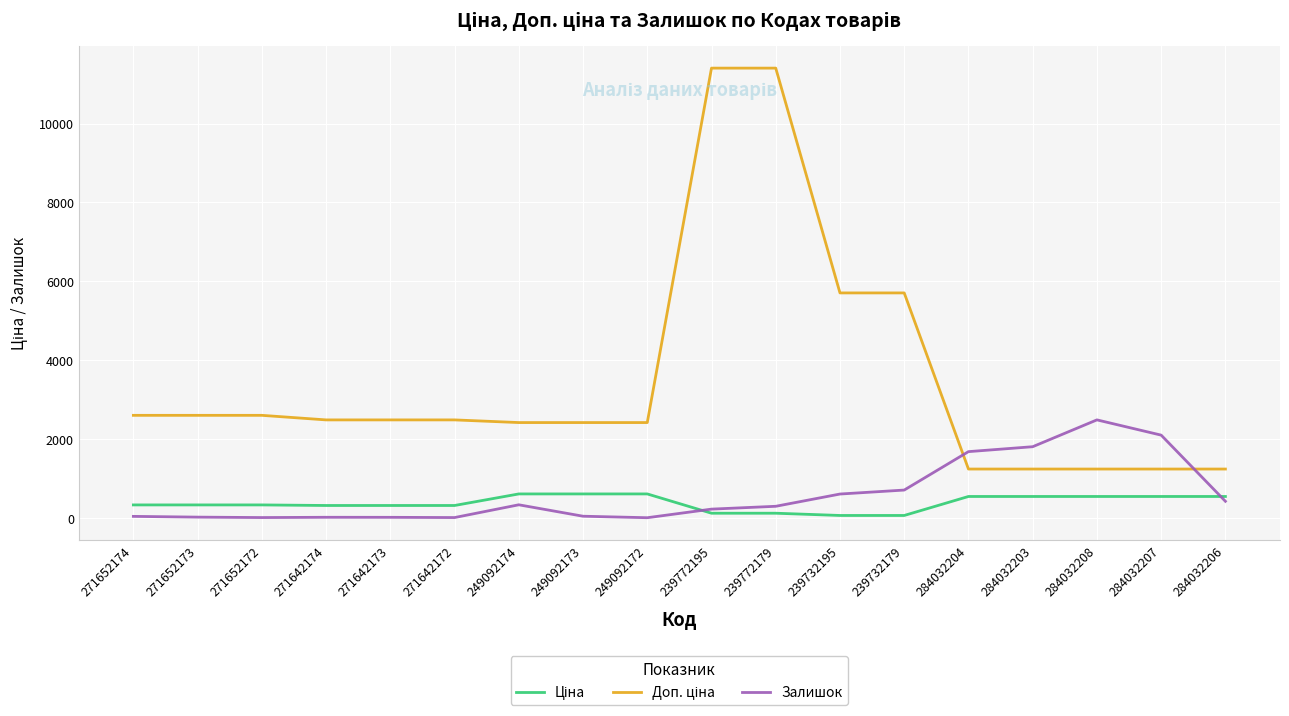

What is the difference between the highest and lowest values at 284032204?

1138.0